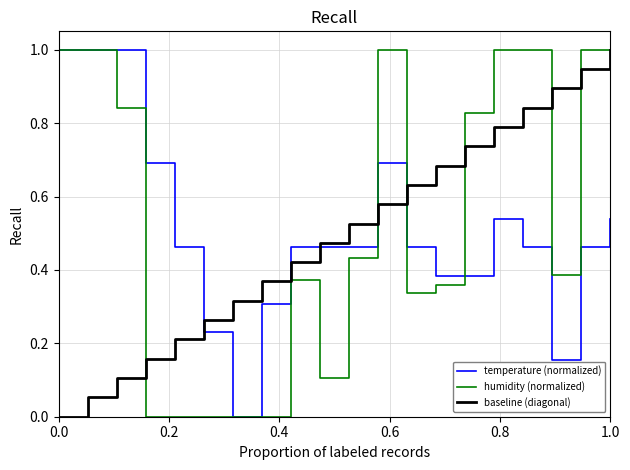

What is the highest value of the humidity (normalized) series?

1.0